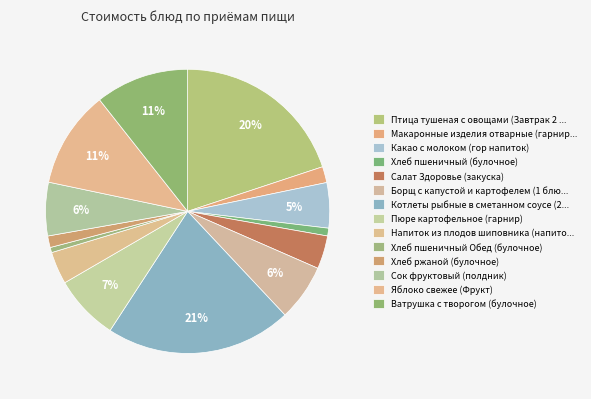

The Пюре картофельное (гарнир) slice represents 7% of the pie. True or false?

True